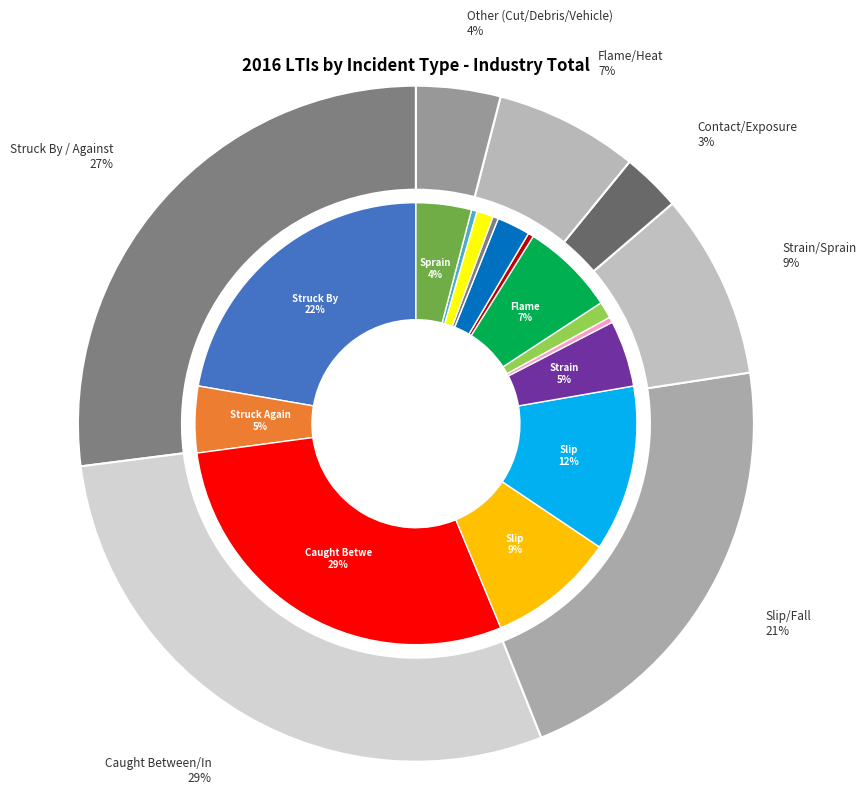

To the nearest percent, what is the average slice percentage?

7%